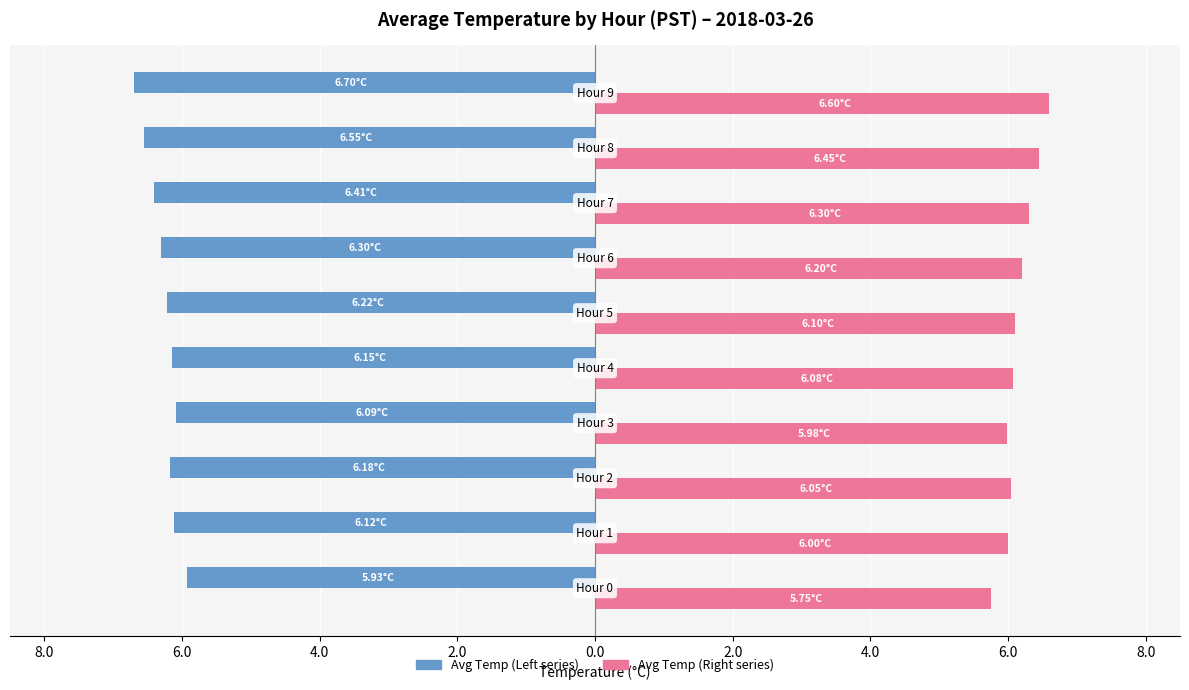

What are all the series names shown in the legend?

Avg Temp (Left series), Avg Temp (Right series)